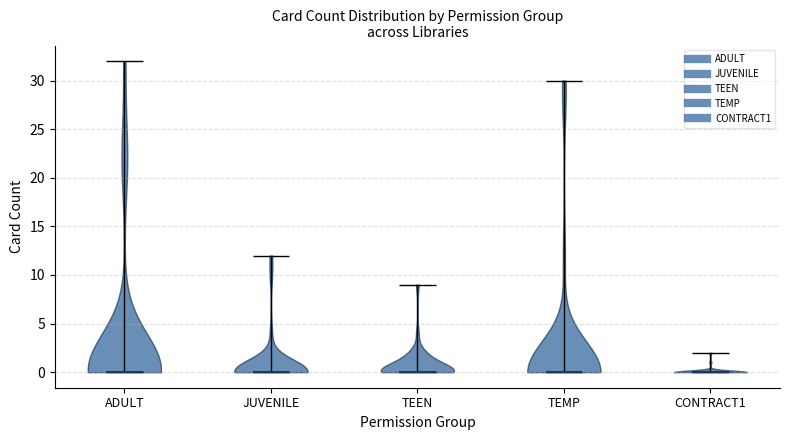

Reading left to right, read every violin against the y-axis: where its median line is, and the lowest and highest points it reaches. The values are not printed on the chart, so give them approximately, as read against the axis.

ADULT: median line 0, lowest point 0, highest point 32
JUVENILE: median line 0, lowest point 0, highest point 12
TEEN: median line 0, lowest point 0, highest point 9
TEMP: median line 0, lowest point 0, highest point 30
CONTRACT1: median line 0, lowest point 0, highest point 2